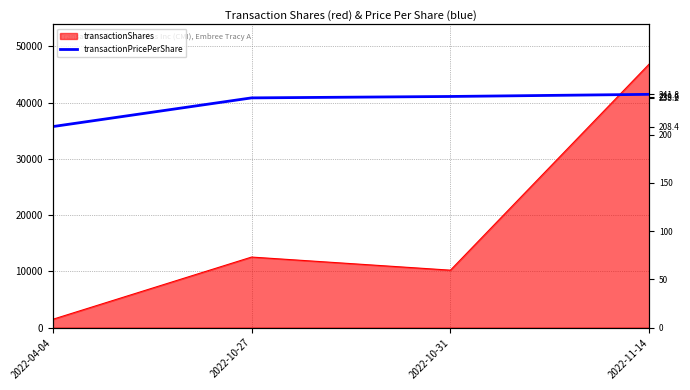

Where is the data nearest to the value 225?

2022-10-27